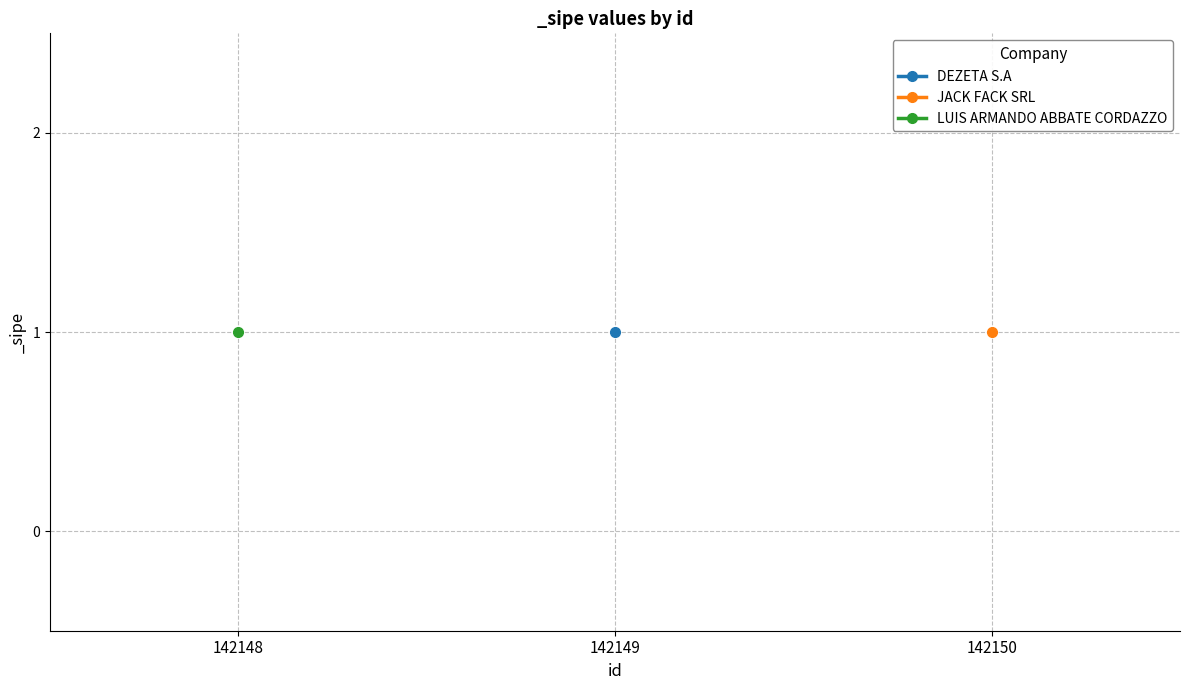

True or false: LUIS ARMANDO ABBATE CORDAZZO has a value of 1.0 at 142148.

True